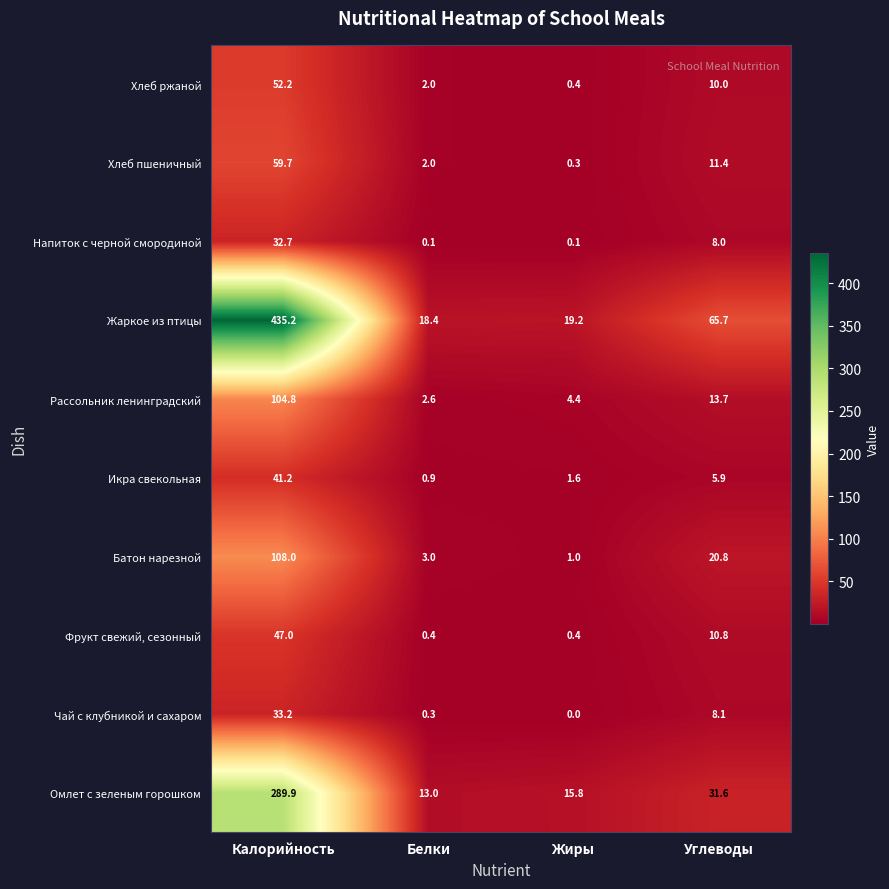

Is it true that Омлет с зеленым горошком equals 15.8 at Жиры?

True